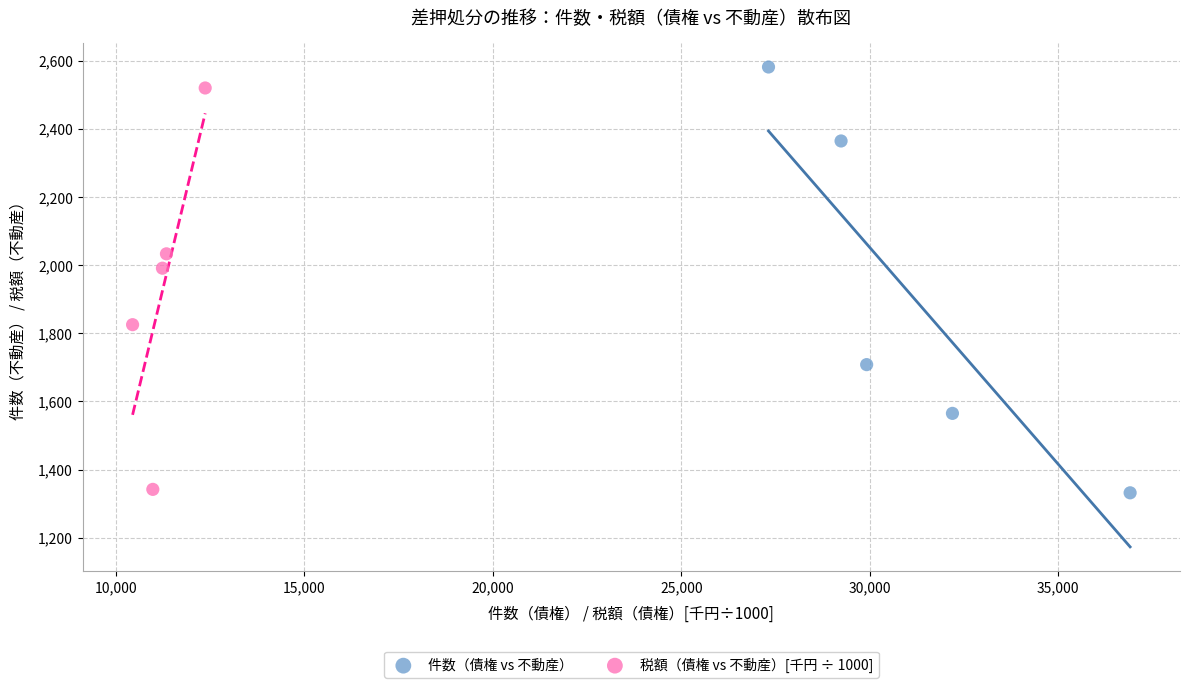

Which series has the largest Y range (max minus min)?

件数（債権 vs 不動産）